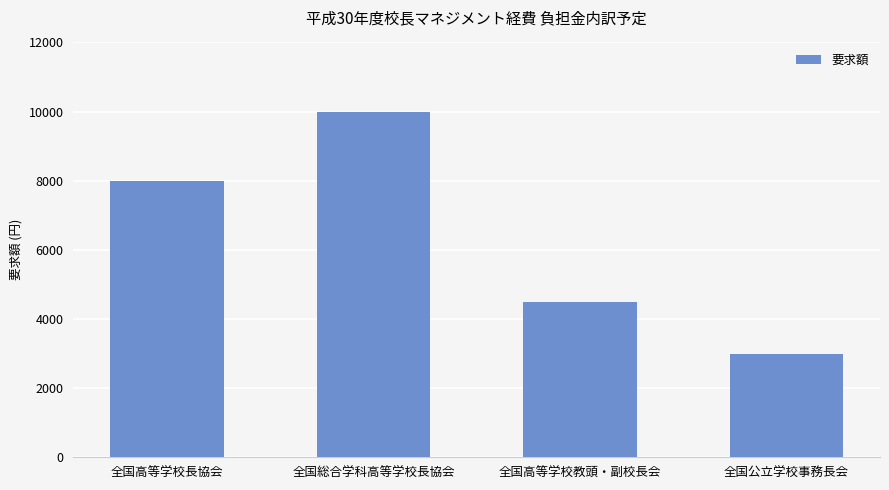

What value does the data have at 全国公立学校事務長会, to the nearest 100?

3000